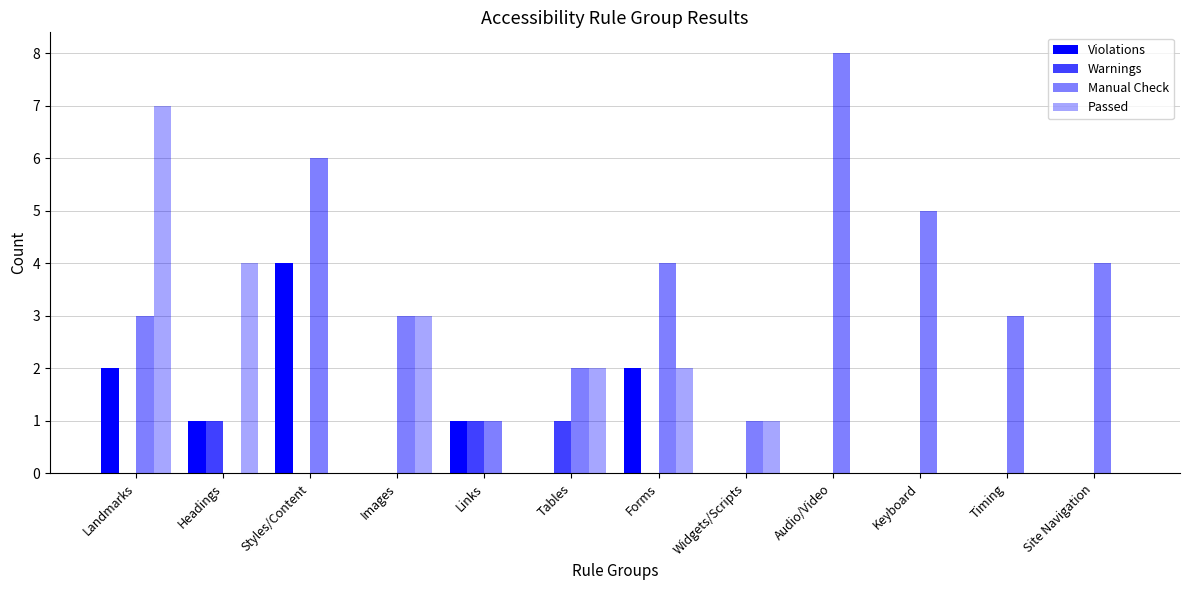

Reading left to right, list all the values displayed in this chart.

Violations: Landmarks=2	Headings=1	Styles/Content=4	Images=0	Links=1	Tables=0	Forms=2	Widgets/Scripts=0	Audio/Video=0	Keyboard=0	Timing=0	Site Navigation=0
Warnings: Landmarks=0	Headings=1	Styles/Content=0	Images=0	Links=1	Tables=1	Forms=0	Widgets/Scripts=0	Audio/Video=0	Keyboard=0	Timing=0	Site Navigation=0
Manual Check: Landmarks=3	Headings=0	Styles/Content=6	Images=3	Links=1	Tables=2	Forms=4	Widgets/Scripts=1	Audio/Video=8	Keyboard=5	Timing=3	Site Navigation=4
Passed: Landmarks=7	Headings=4	Styles/Content=0	Images=3	Links=0	Tables=2	Forms=2	Widgets/Scripts=1	Audio/Video=0	Keyboard=0	Timing=0	Site Navigation=0